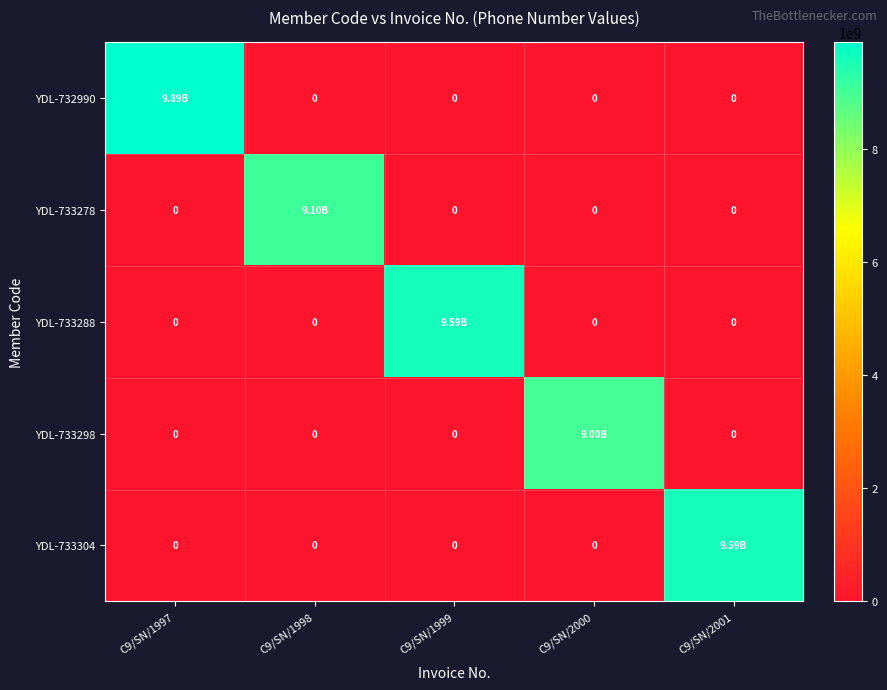

True or false: YDL-733304 has a value of -4120888531 at C9/SN/1997.

False